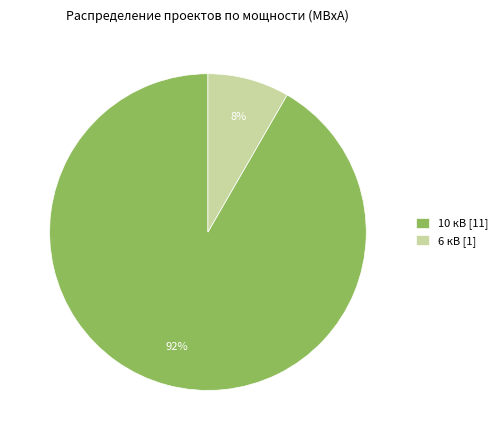

Is there a majority slice in this chart?

Yes